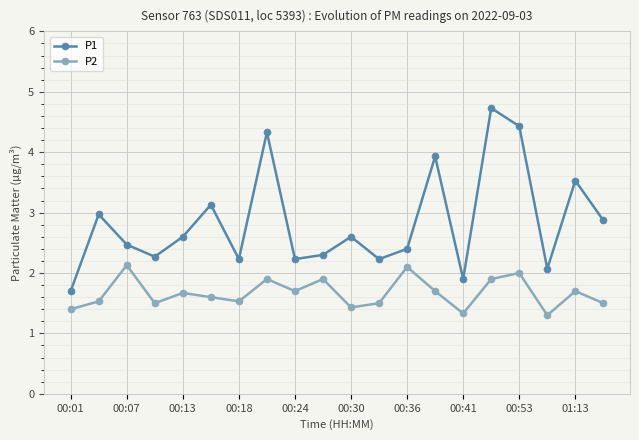

True or false: P1 and P2 cross at least once.

False